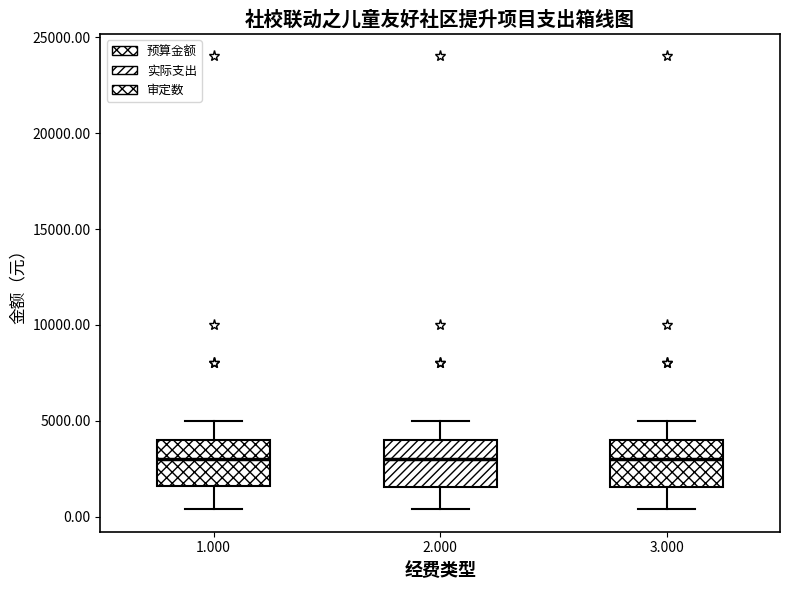

Where is the upper edge of the box at x = 3.000 on the y-axis? The values are not printed on the chart, so give them approximately, as read against the axis.

4000